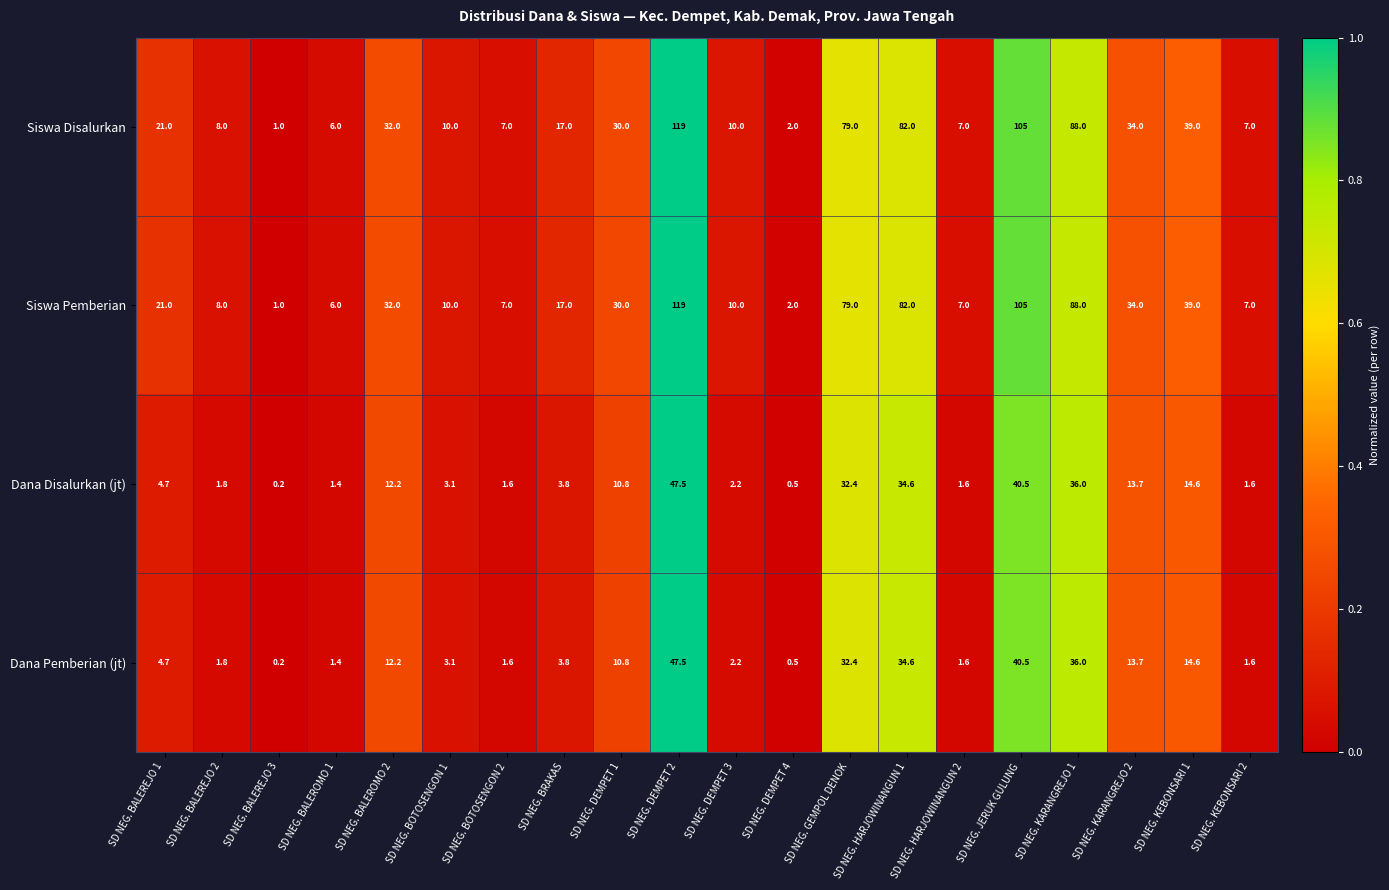

Is it true that Dana Disalurkan (jt) equals 0.8 at SD NEG. DEMPET 4?

False